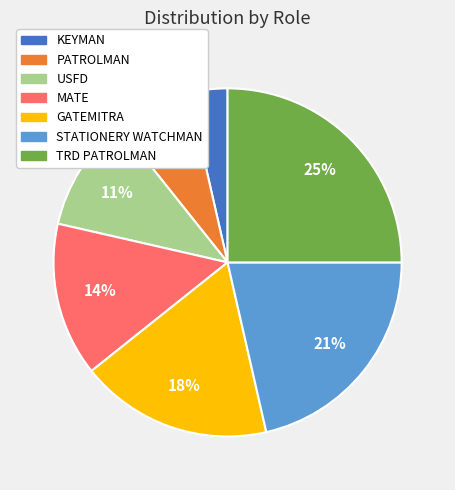

Rank the categories by value from lowest to highest.

KEYMAN, PATROLMAN, USFD, MATE, GATEMITRA, STATIONERY WATCHMAN, TRD PATROLMAN